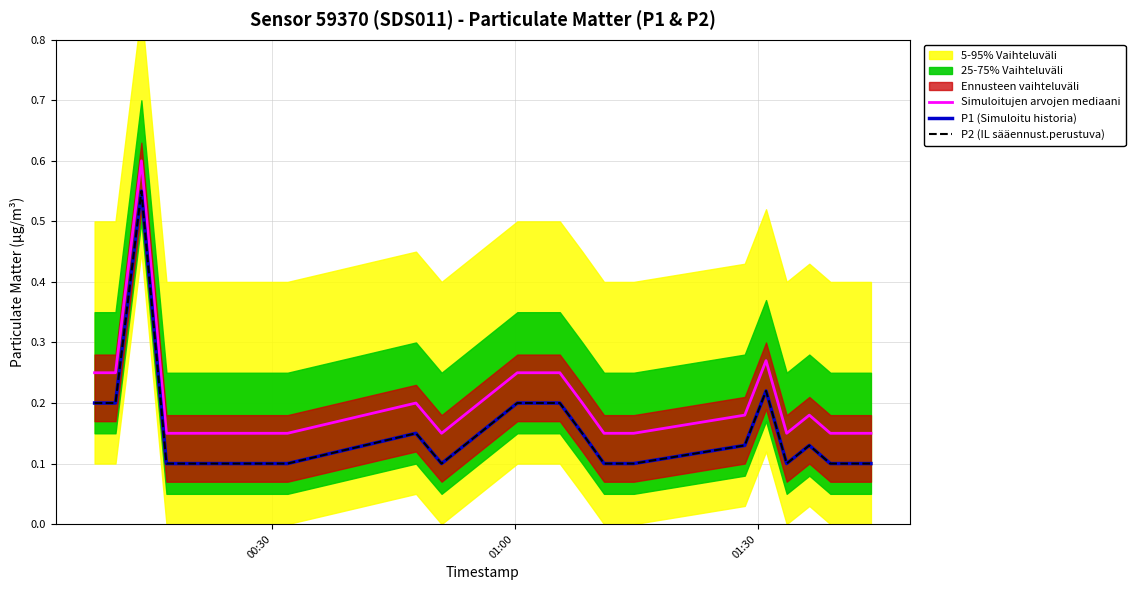

How many lines are shown in the chart?

3